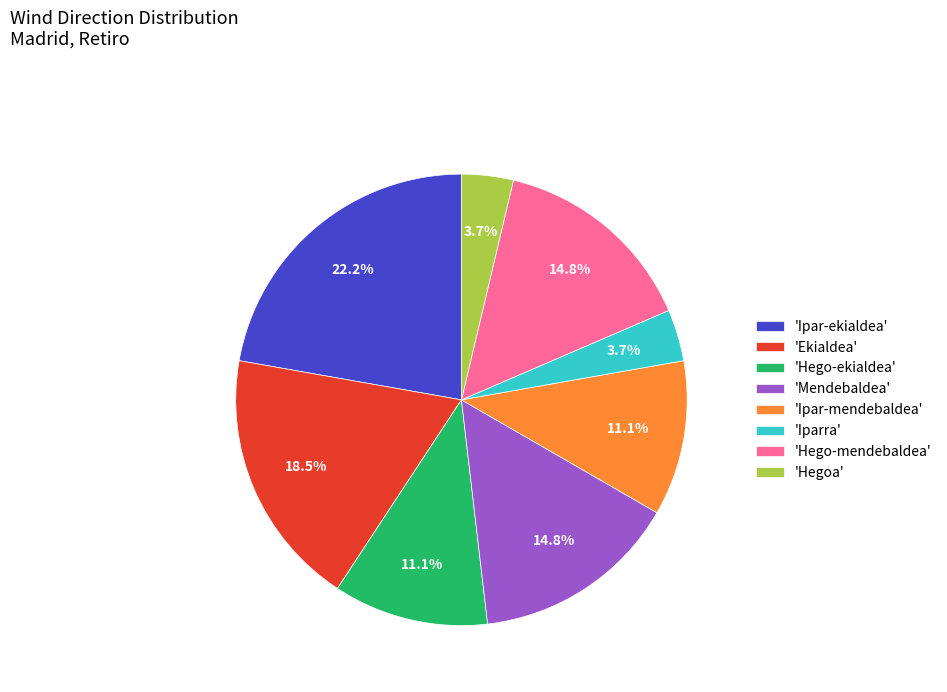

Does any single category account for the majority?

No